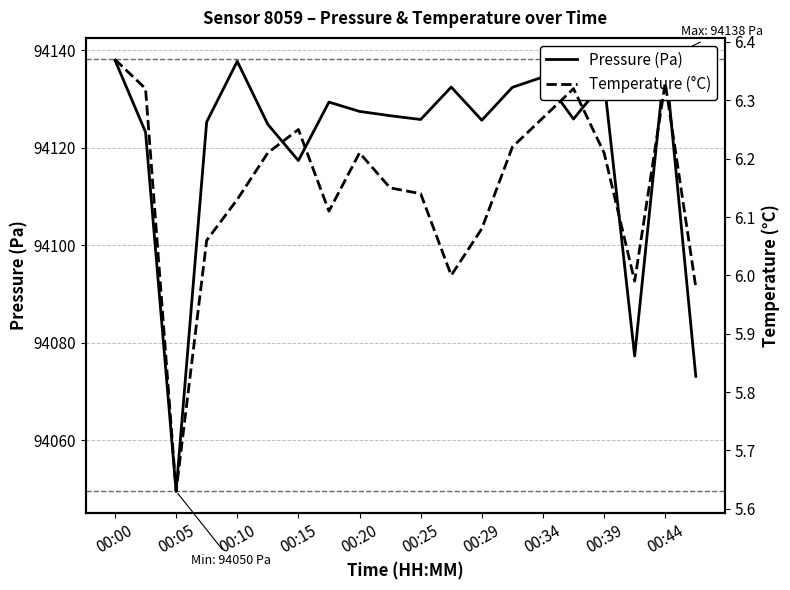

What are all the series names shown in the legend?

Pressure (Pa), Temperature (°C)